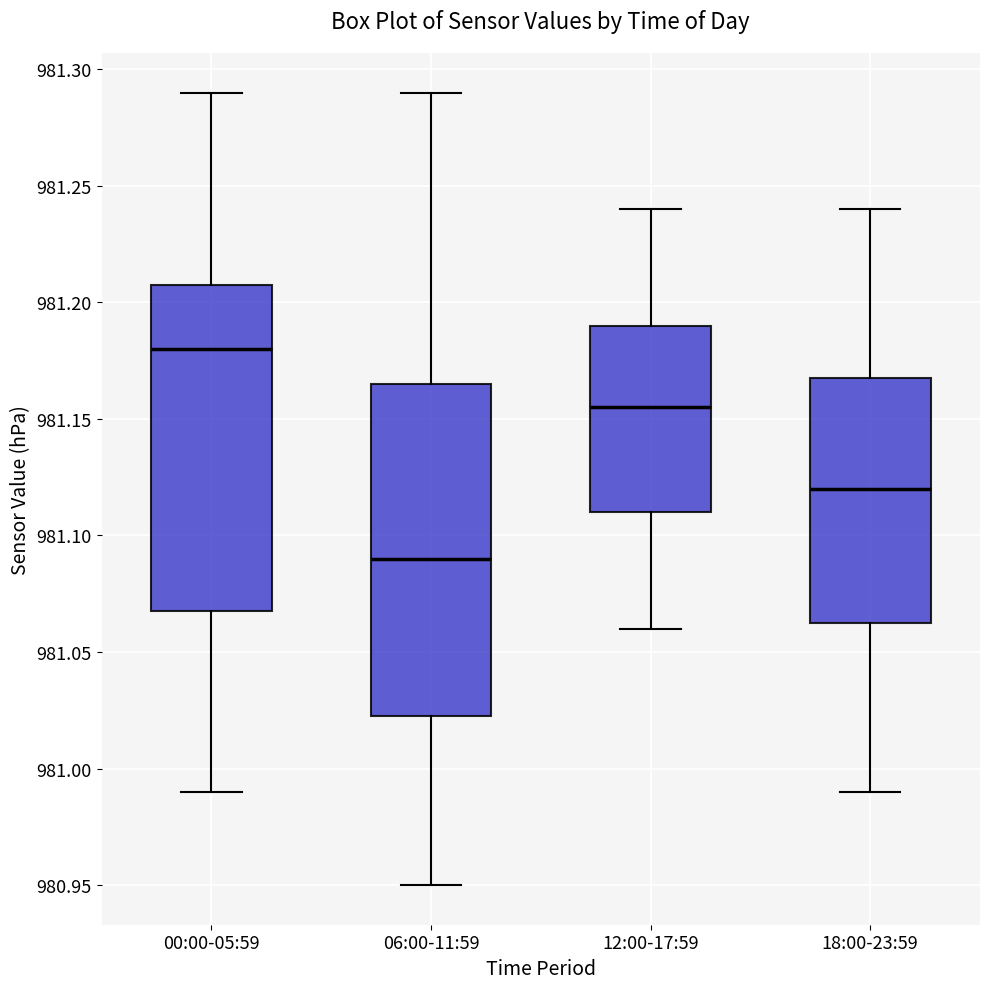

Reading left to right, read every box against the y-axis: the position of its median line, the range the box covers, and the ends of its whiskers. The values are not printed on the chart, so give them approximately, as read against the axis.

00:00-05:59: median 981.180, box 981.070 to 981.210, whiskers 980.990 to 981.290
06:00-11:59: median 981.090, box 981.025 to 981.165, whiskers 980.950 to 981.290
12:00-17:59: median 981.155, box 981.110 to 981.190, whiskers 981.060 to 981.240
18:00-23:59: median 981.120, box 981.065 to 981.170, whiskers 980.990 to 981.240